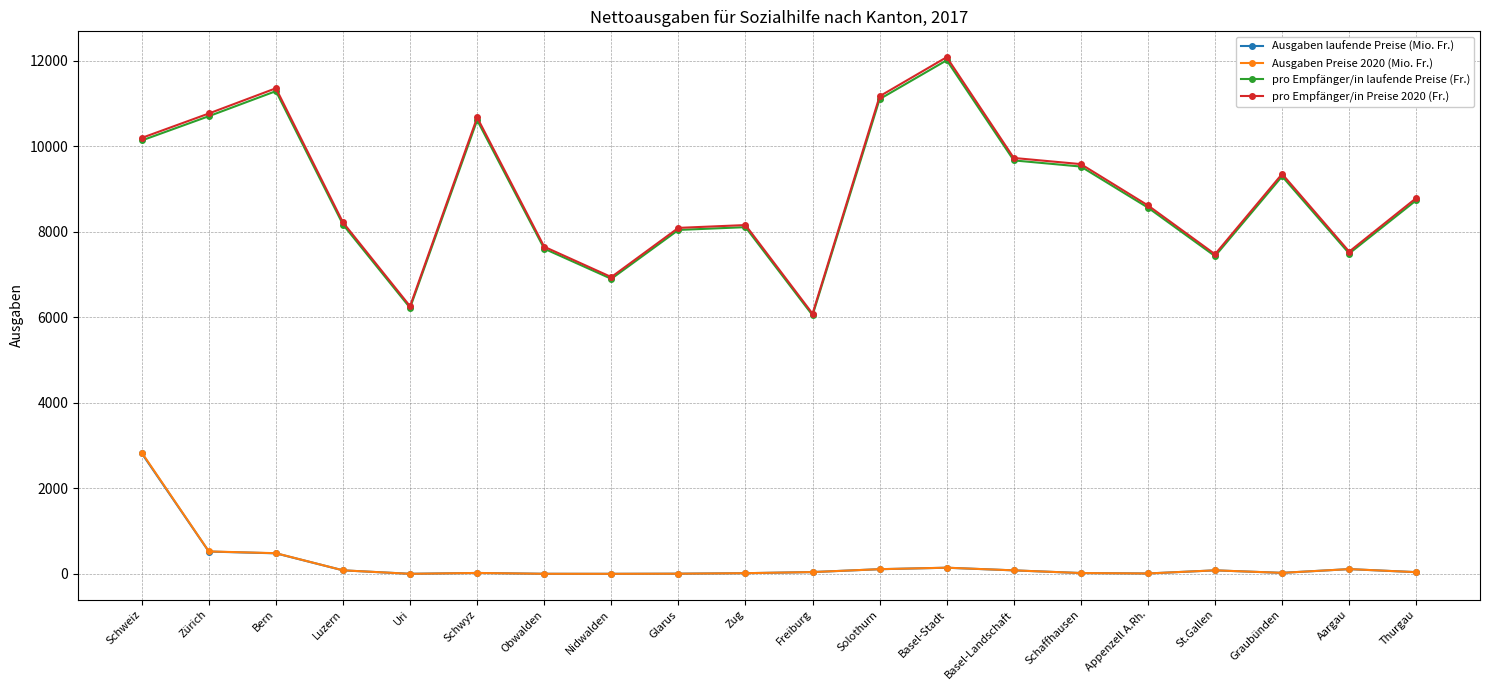

The value of Ausgaben Preise 2020 (Mio. Fr.) at Uri is 2.9. True or false?

True